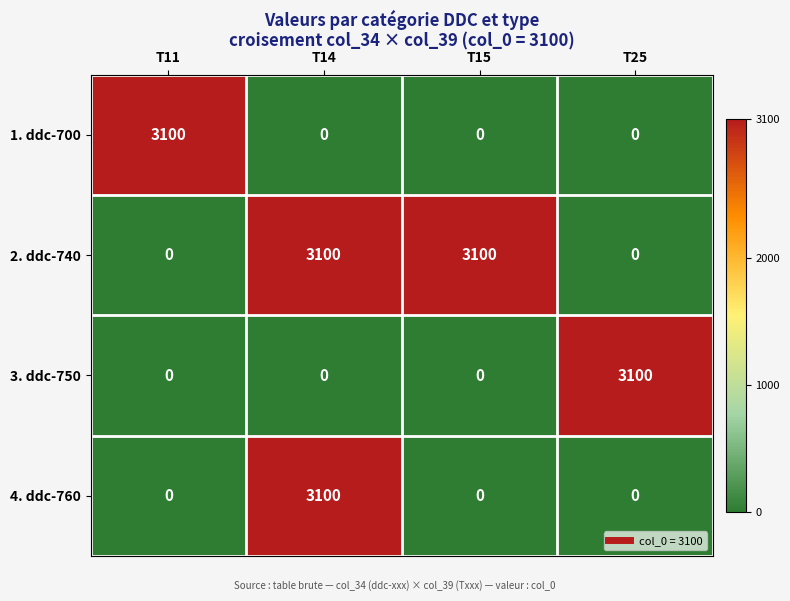

Reading left to right, list all the values displayed in this chart.

1. ddc-700: T11=3100	T14=0	T15=0	T25=0
2. ddc-740: T11=0	T14=3100	T15=3100	T25=0
3. ddc-750: T11=0	T14=0	T15=0	T25=3100
4. ddc-760: T11=0	T14=3100	T15=0	T25=0